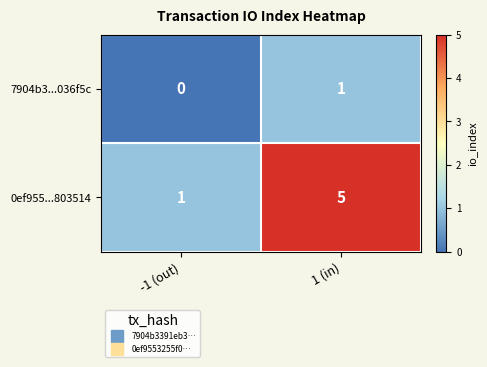

Is it true that 7904b3...036f5c equals 0 at -1 (out)?

True